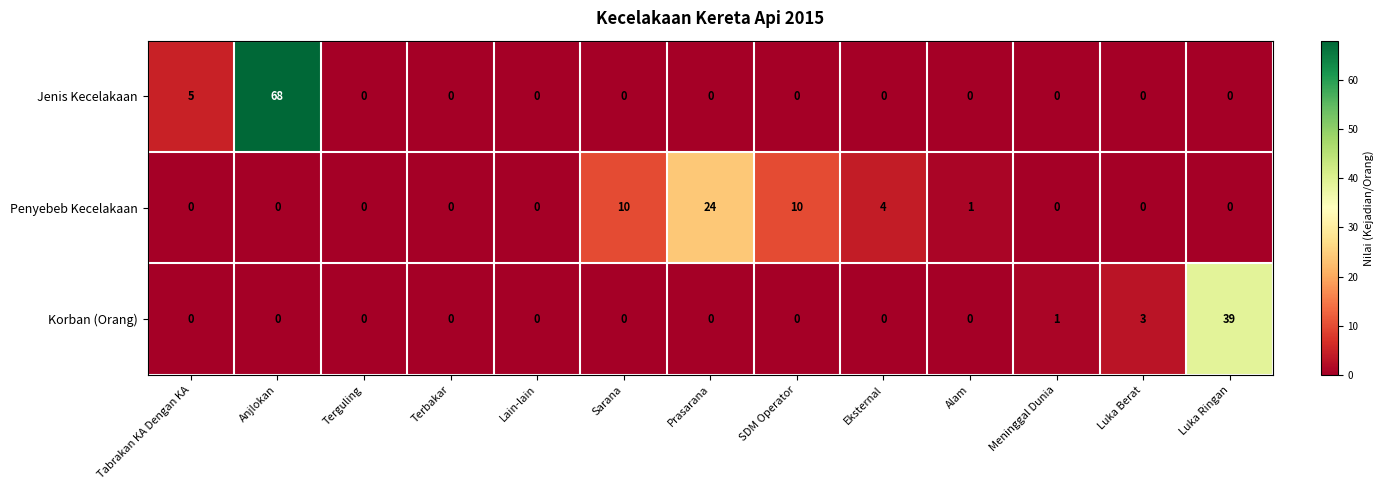

Where is Korban (Orang) nearest to the value 19?

Luka Berat